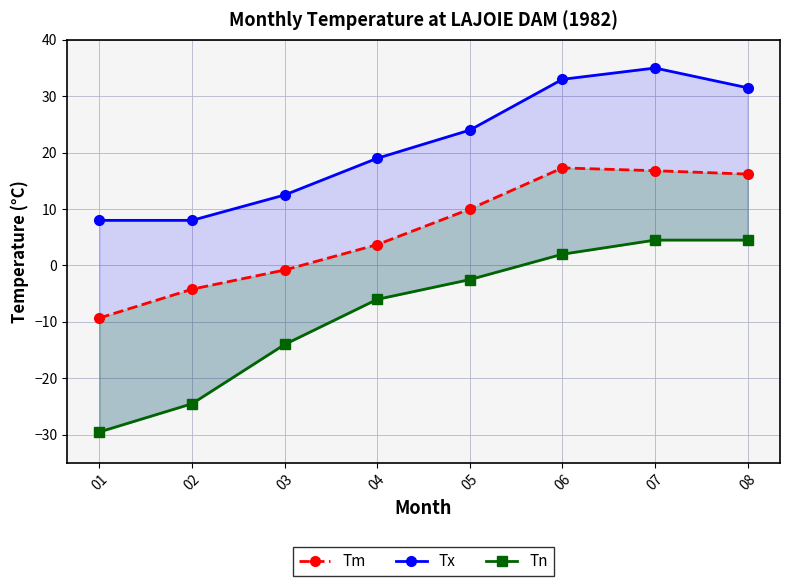

Between 03 and 04, which series saw the biggest shift?

Tn